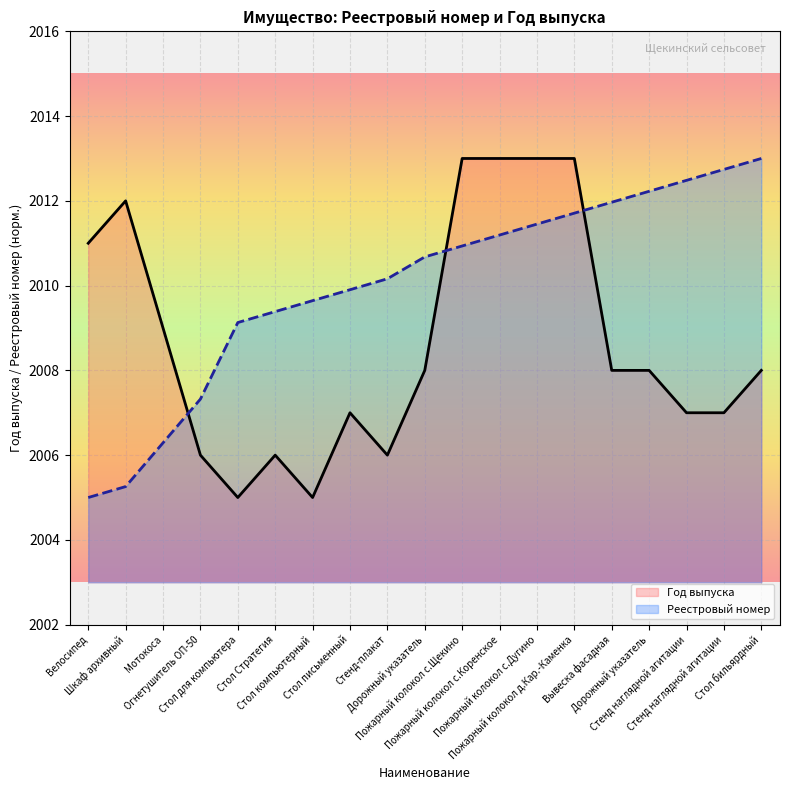

Where does the Год выпуска series first go above 2008?

Велосипед